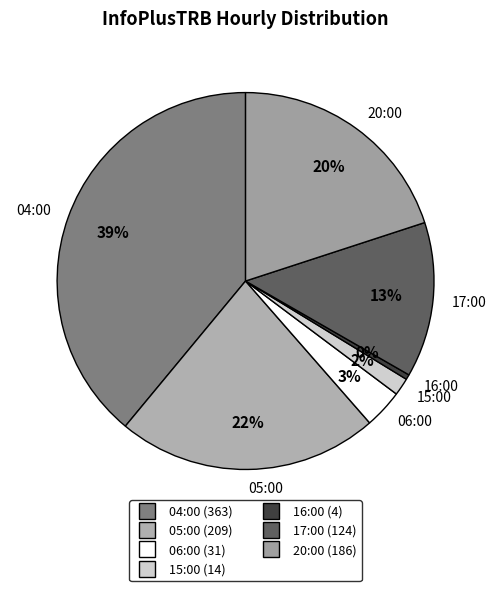

Is there a majority slice in this chart?

No